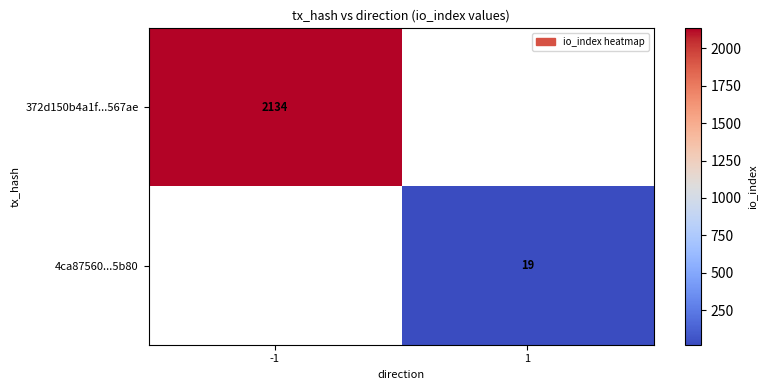

True or false: 372d150b4a1f...567ae has a value of 2801 at -1.

False